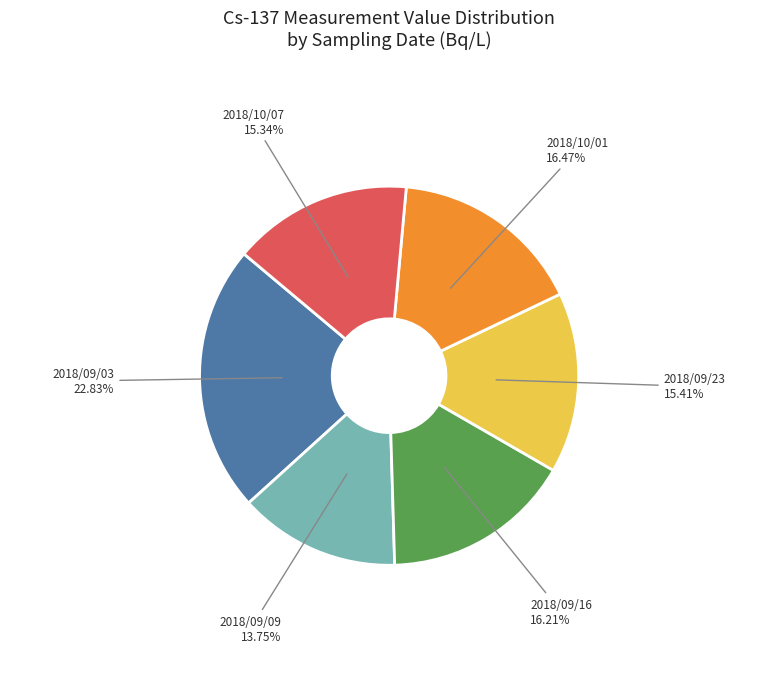

Does any single category account for the majority?

No